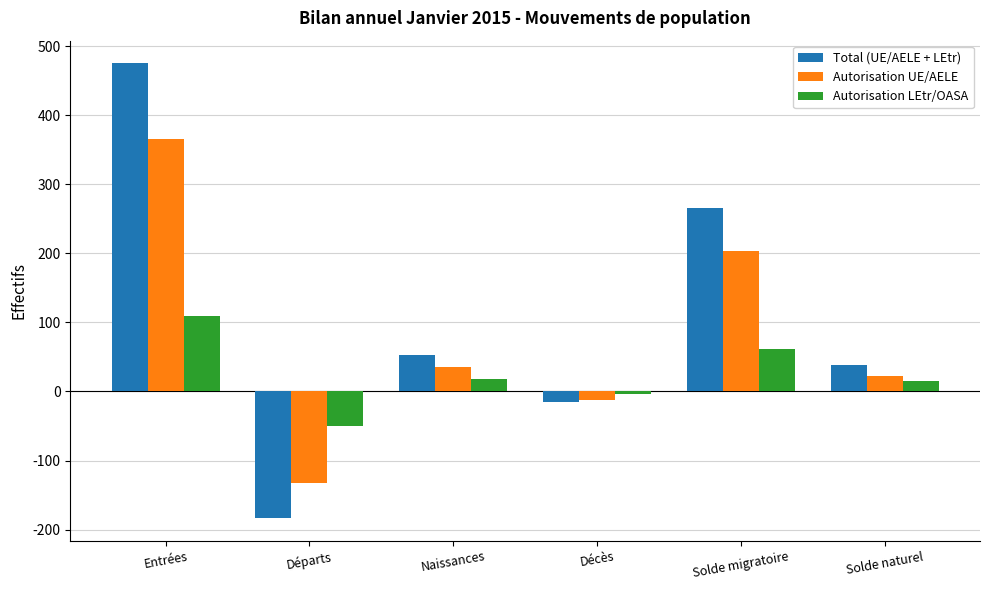

The value of Autorisation LEtr/OASA at Départs is 68. True or false?

False